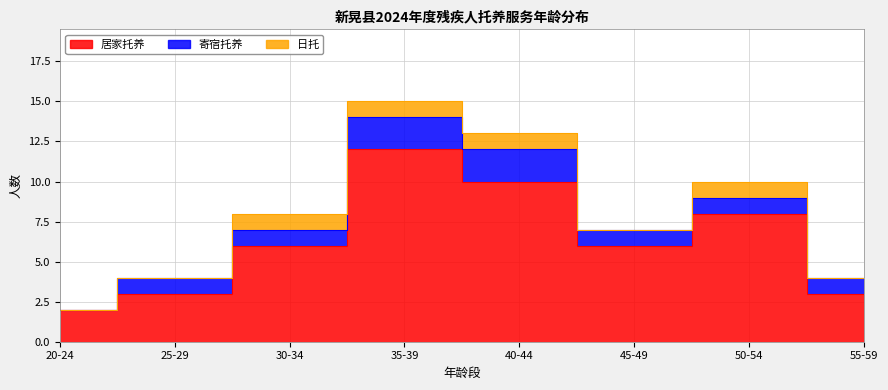

Is it true that 居家托养 equals 9 at 45-49?

False